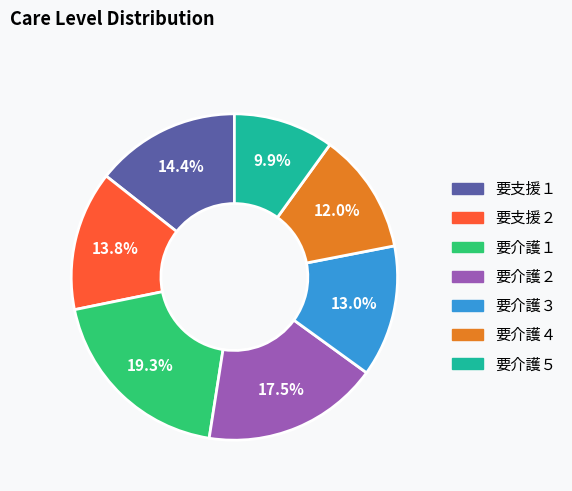

Which category has the smallest portion of the pie?

要介護５